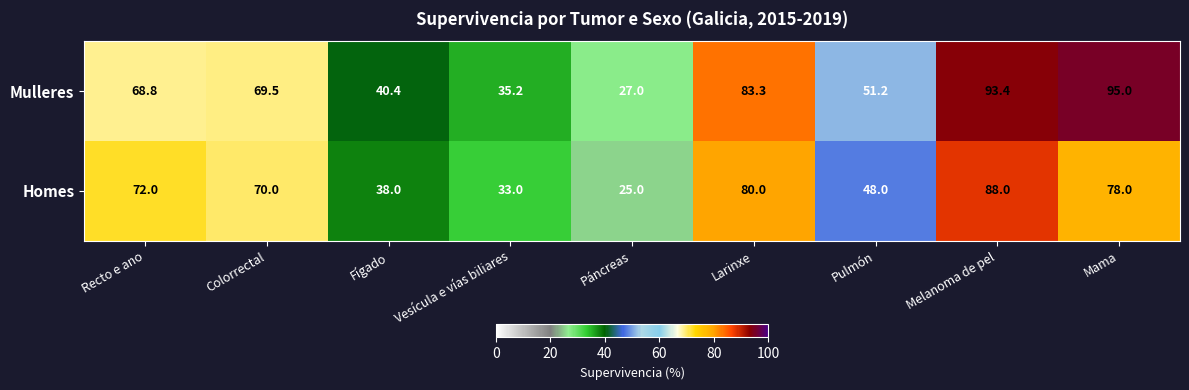

Reading right to left, extract all data points from this chart.

Mulleres: 95.0	93.4	51.2	83.3	27.0	35.2	40.4	69.5	68.8
Homes: 78.0	88.0	48.0	80.0	25.0	33.0	38.0	70.0	72.0